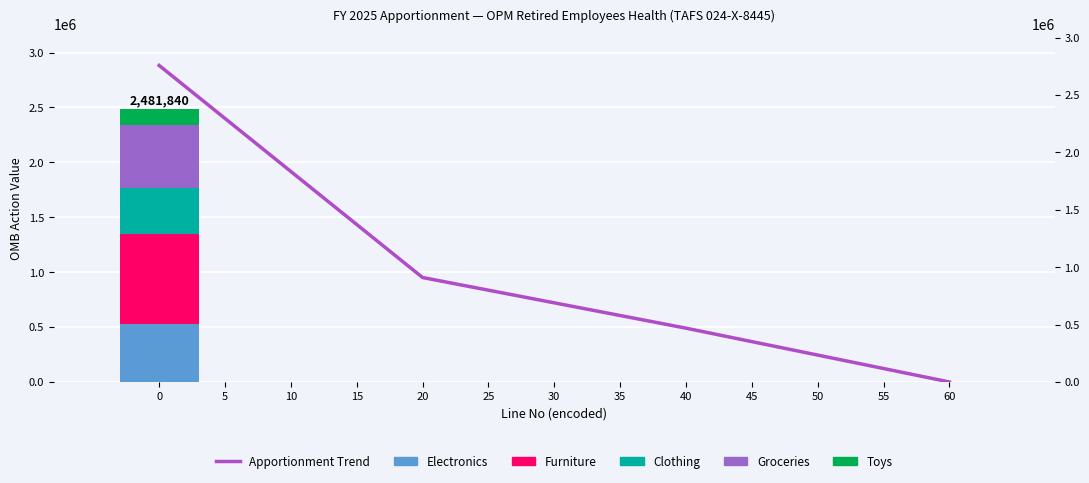

What are all the series names shown in the legend?

Electronics, Furniture, Clothing, Groceries, Toys, Apportionment Trend